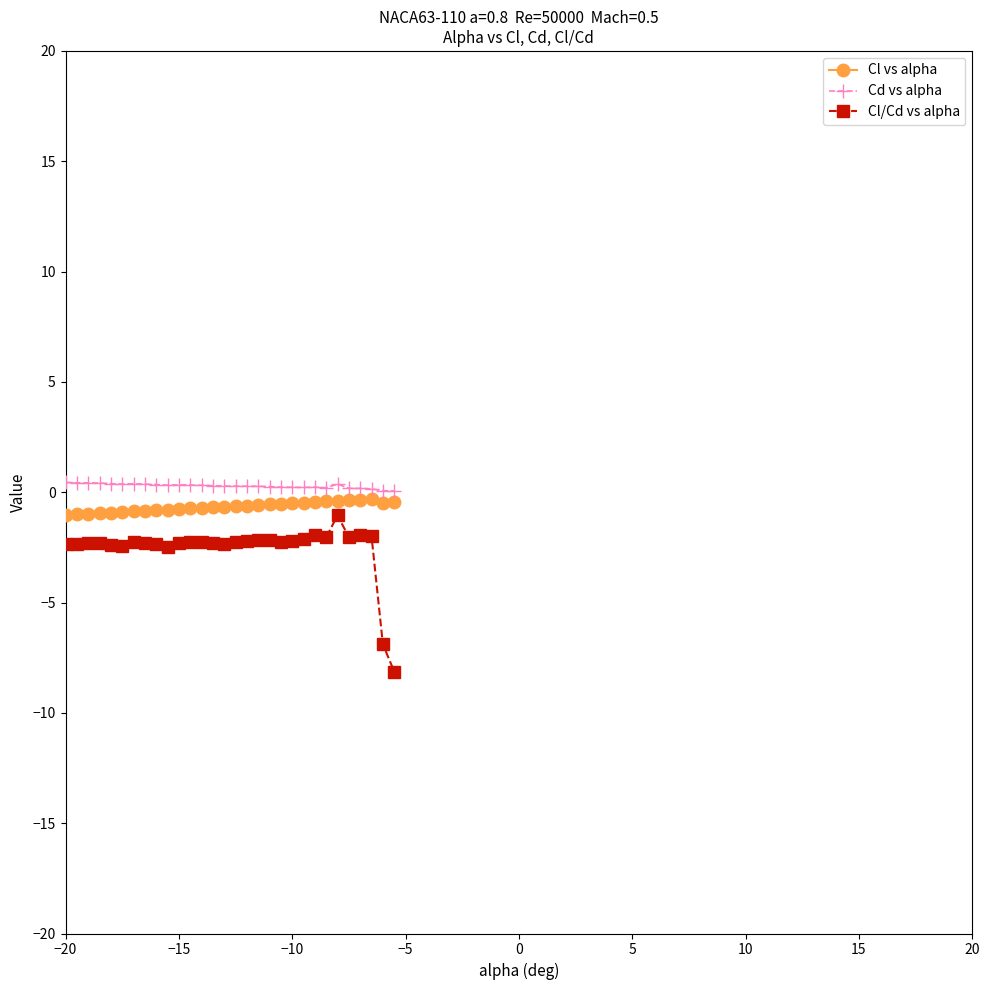

What is the sum of all Cl/Cd vs alpha values?

-76.3